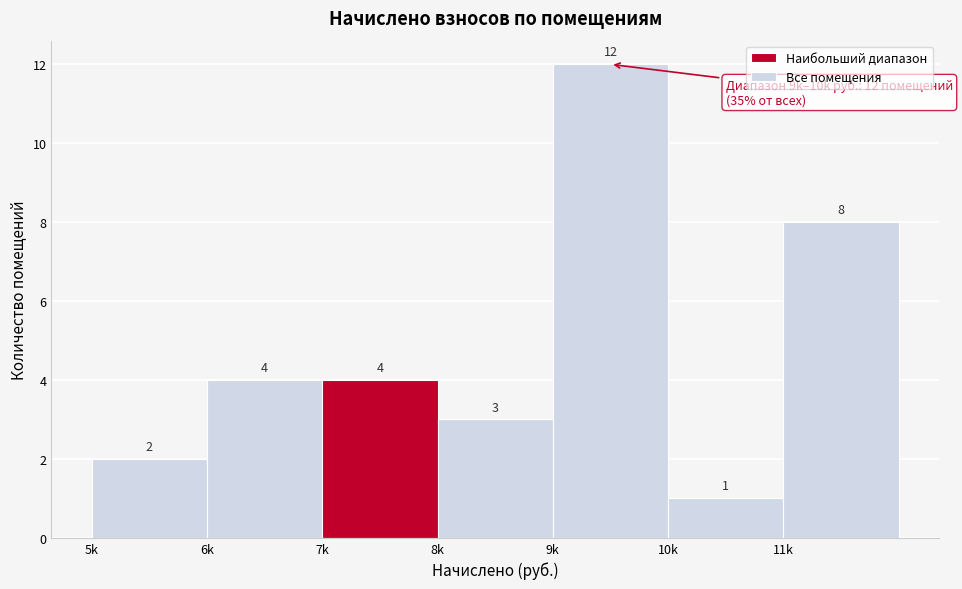

Reading left to right, transcribe all the data shown in this chart.

5k=2	6k=4	7k=4	8k=3	9k=12	10k=1	11k=8